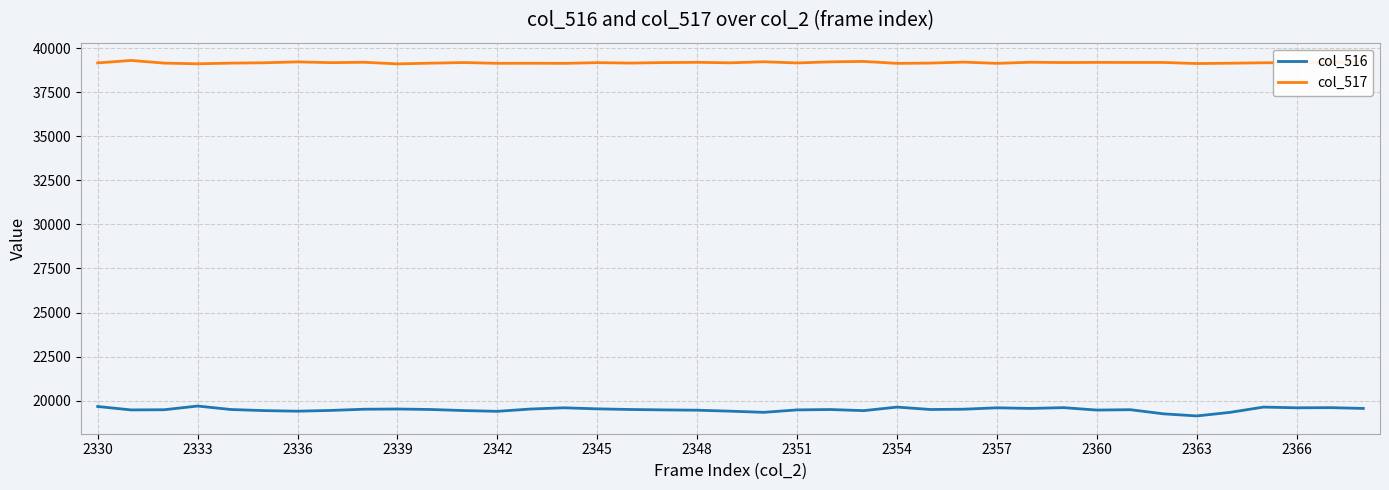

Rank the series by their maximum value, from lowest to highest.

col_516, col_517